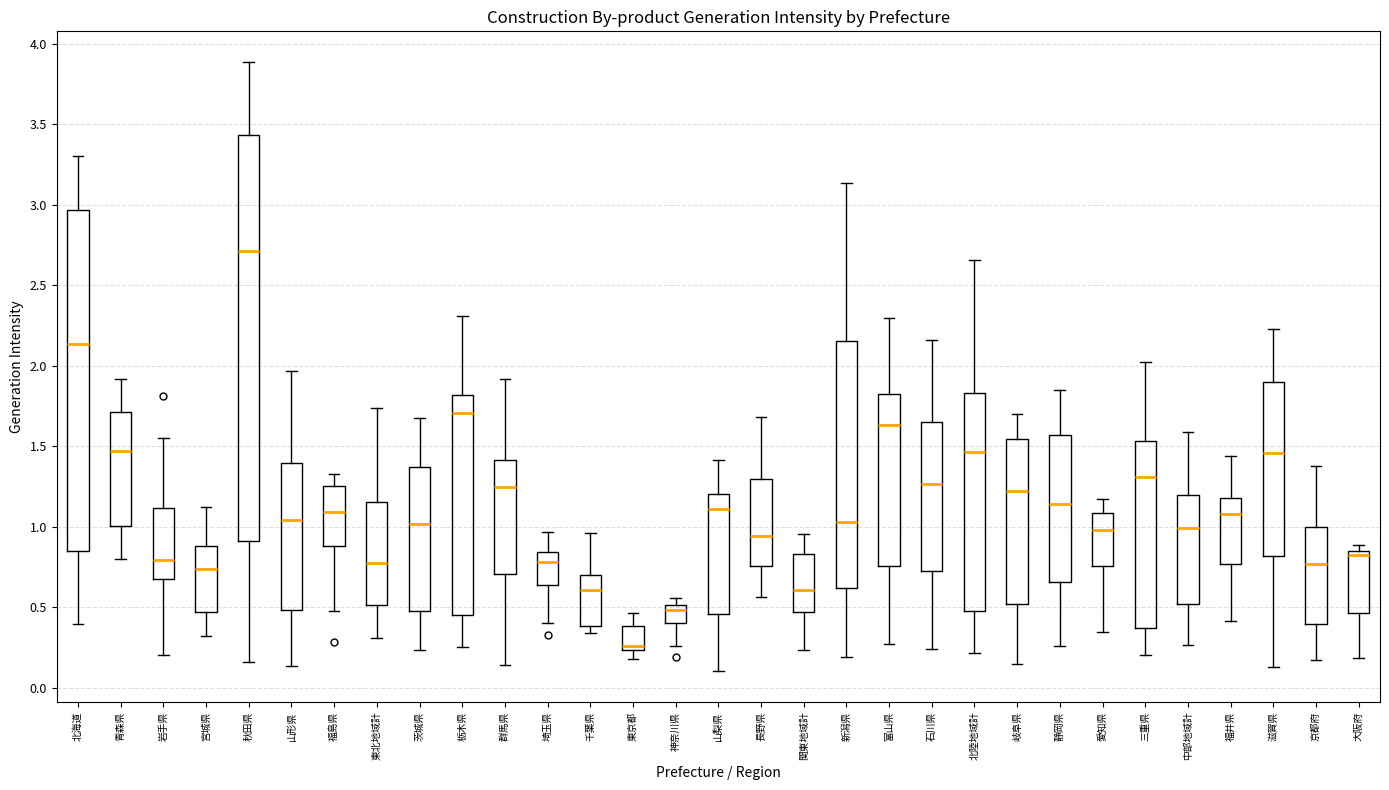

Which box is the tallest, from its lower edge to its upper edge?

秋田県